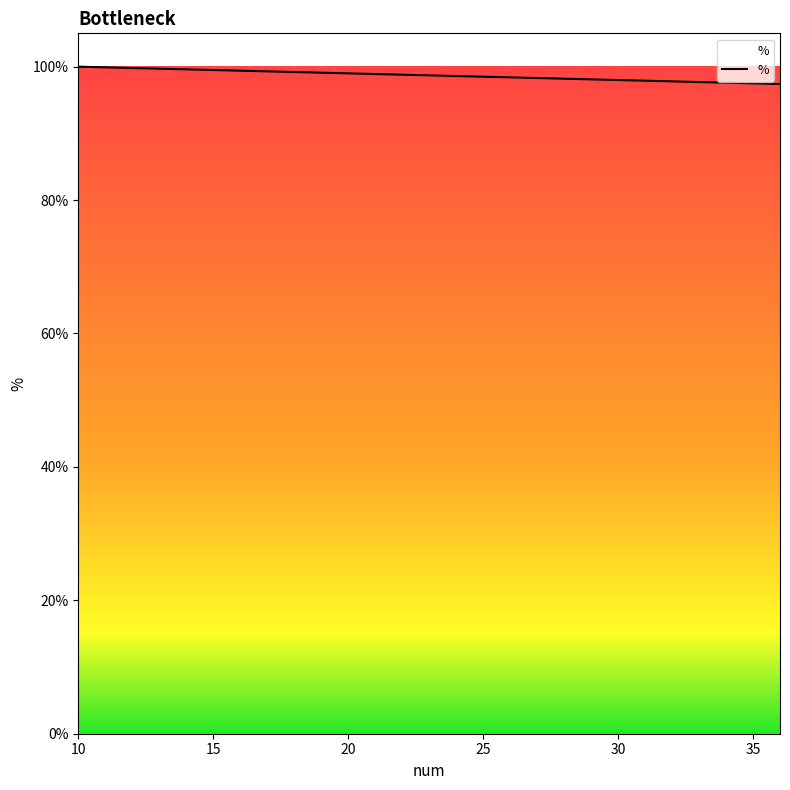

What is the minimum value shown in the chart?

1.0